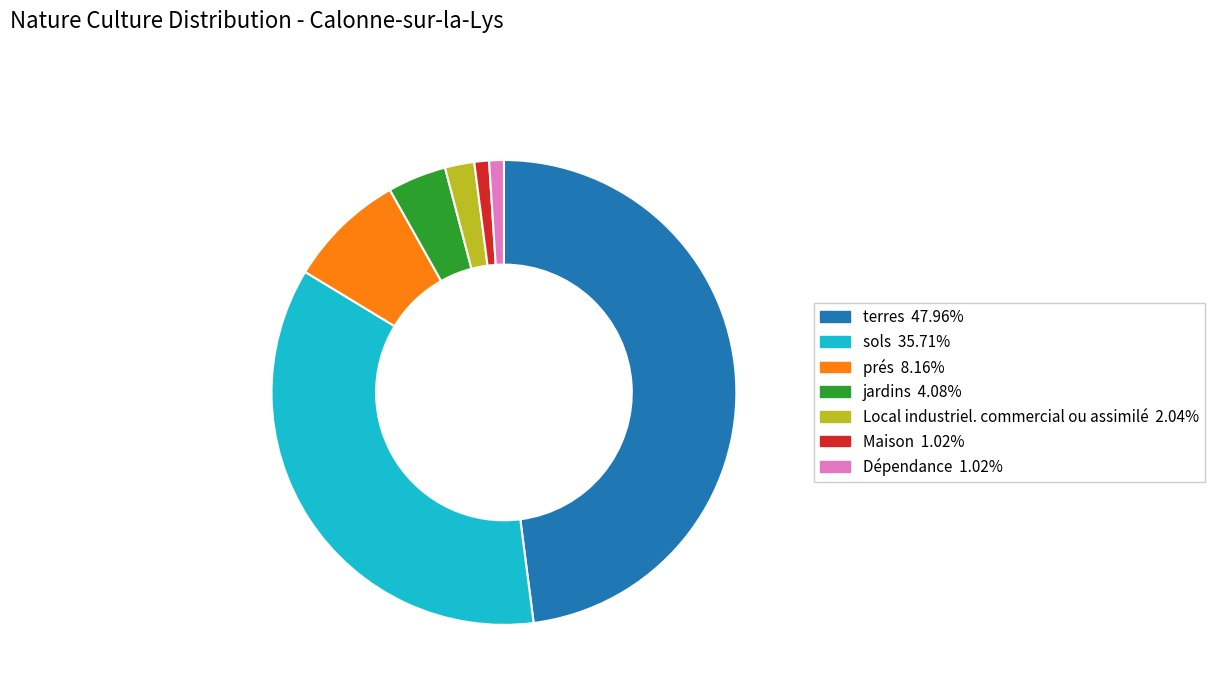

What is the ratio of the value at Maison to the value at Local industriel. commercial ou assimilé?

0.5